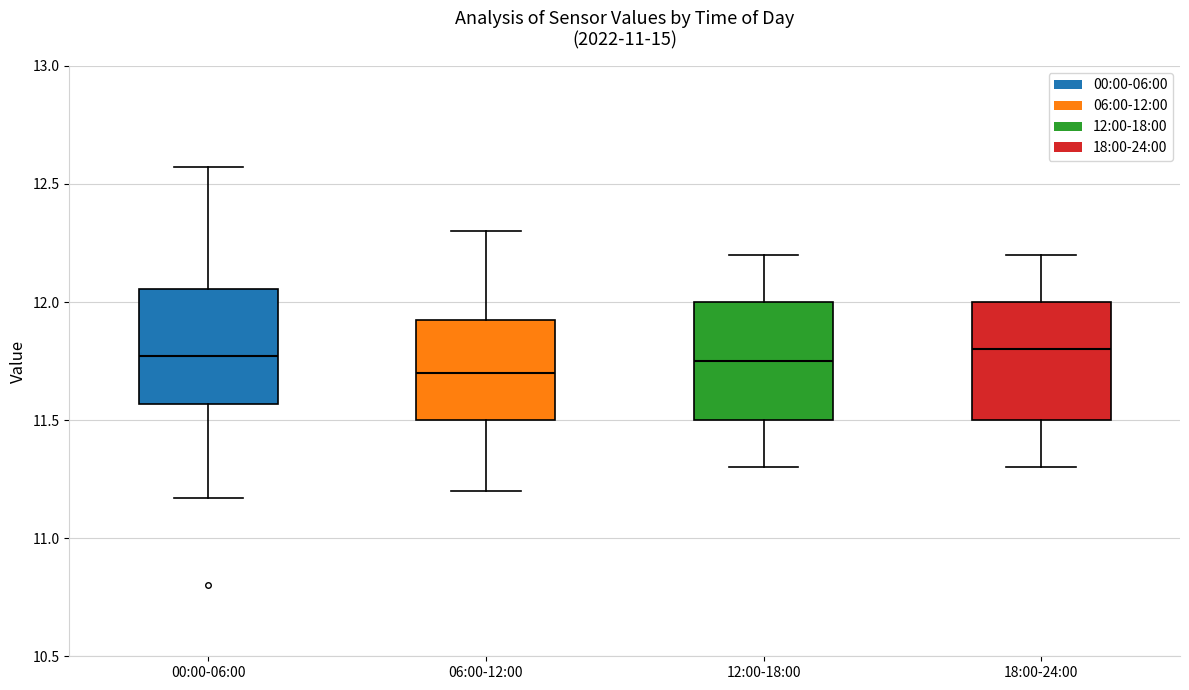

Where does the upper whisker of the box for 00:00-06:00 end on the y-axis? The values are not printed on the chart, so give them approximately, as read against the axis.

12.55